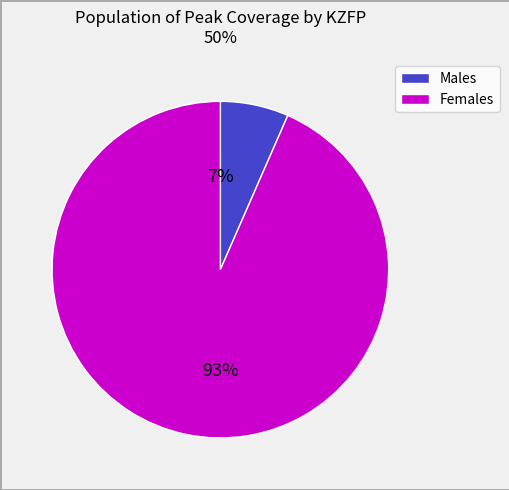

To the nearest percent, what is the average slice percentage?

50%